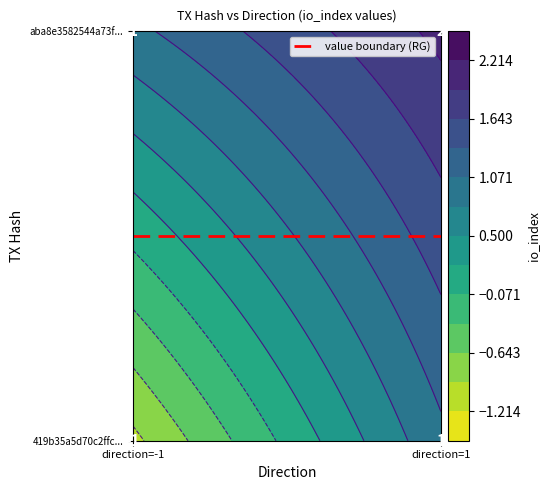

What is the smallest value displayed?

-1